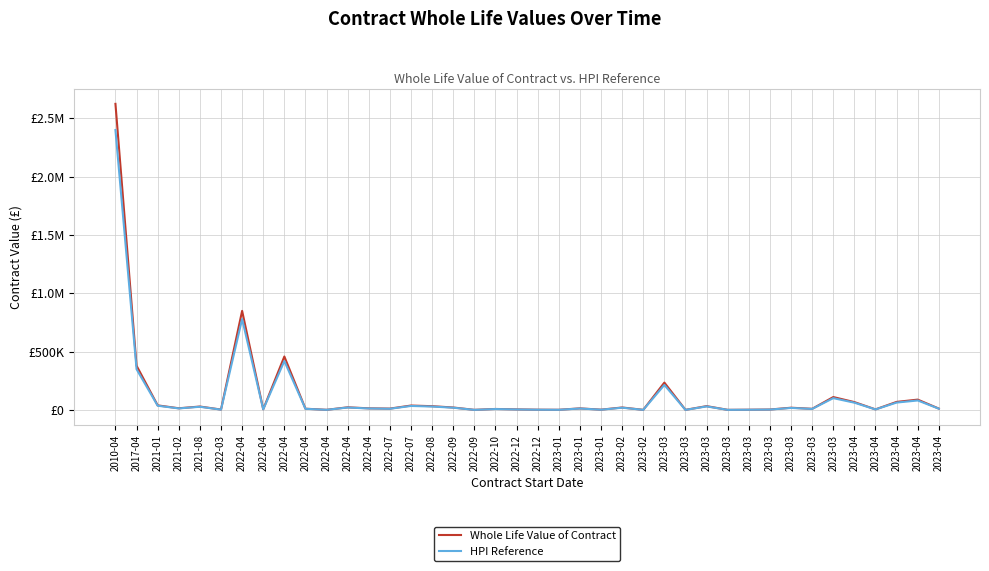

Is this an area chart (filled region under the line)?

No